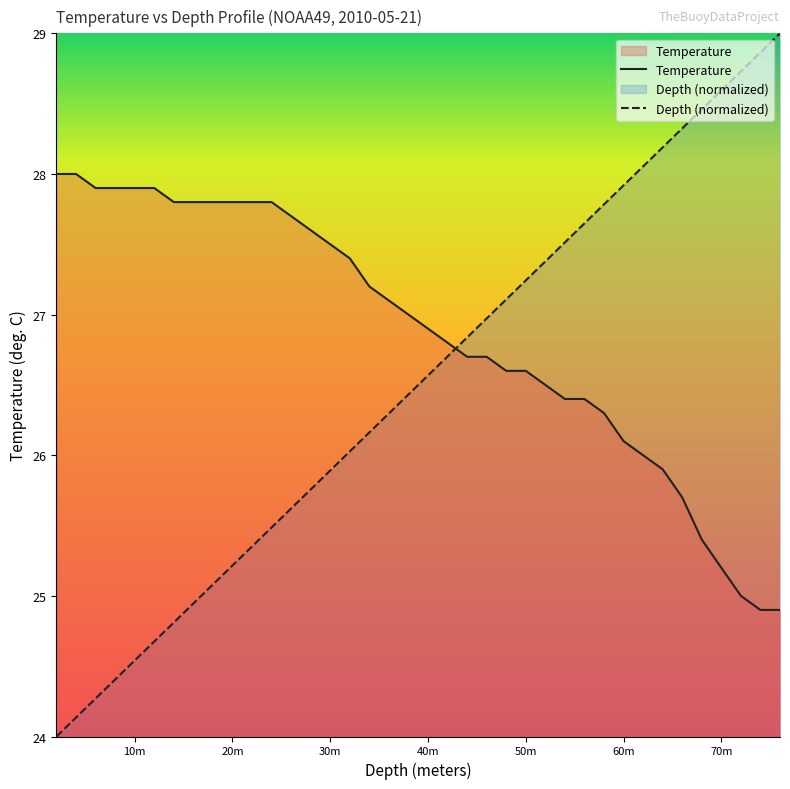

How many data points in Temperature are above 27?

18